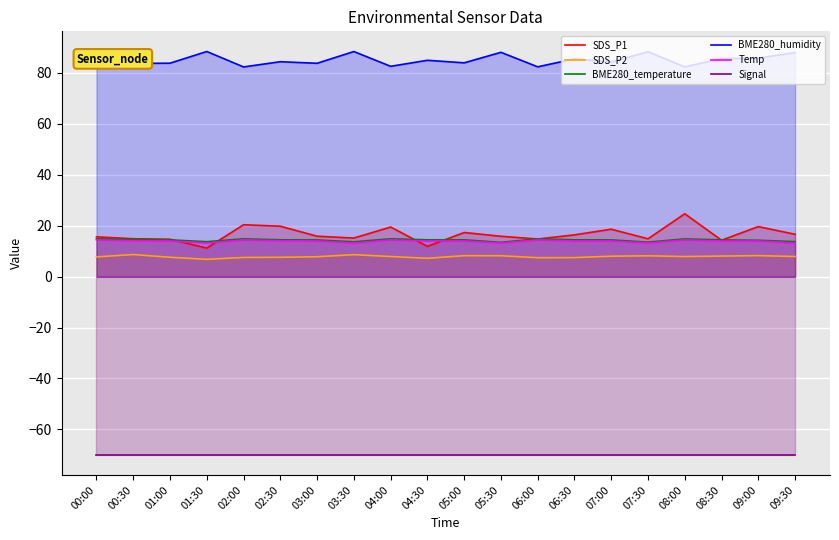

Count the number of categories in the chart.

20